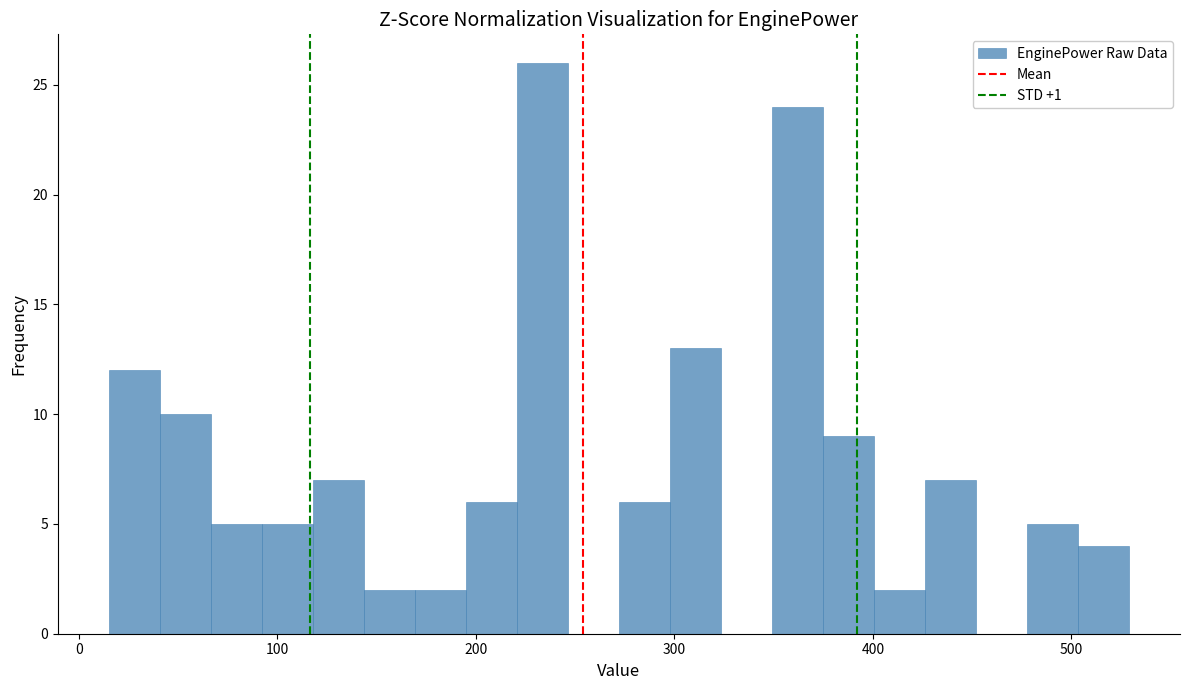

Around what value on the x-axis is the tallest bar? Give the approximate position of its centre, as read against the axis.

230